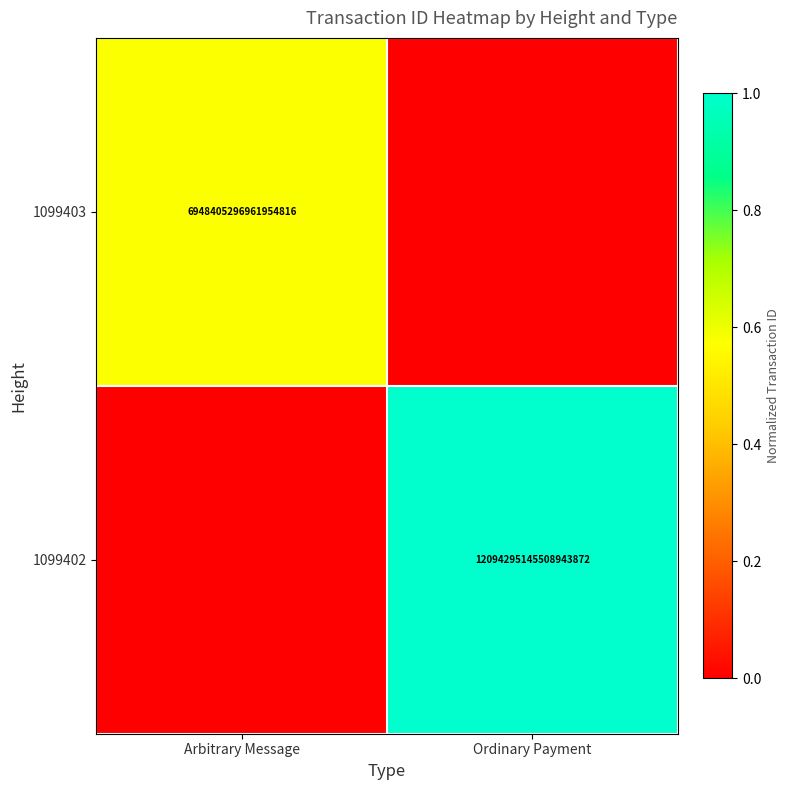

The 1099402 series shows 1.4 at Ordinary Payment. True or false?

False